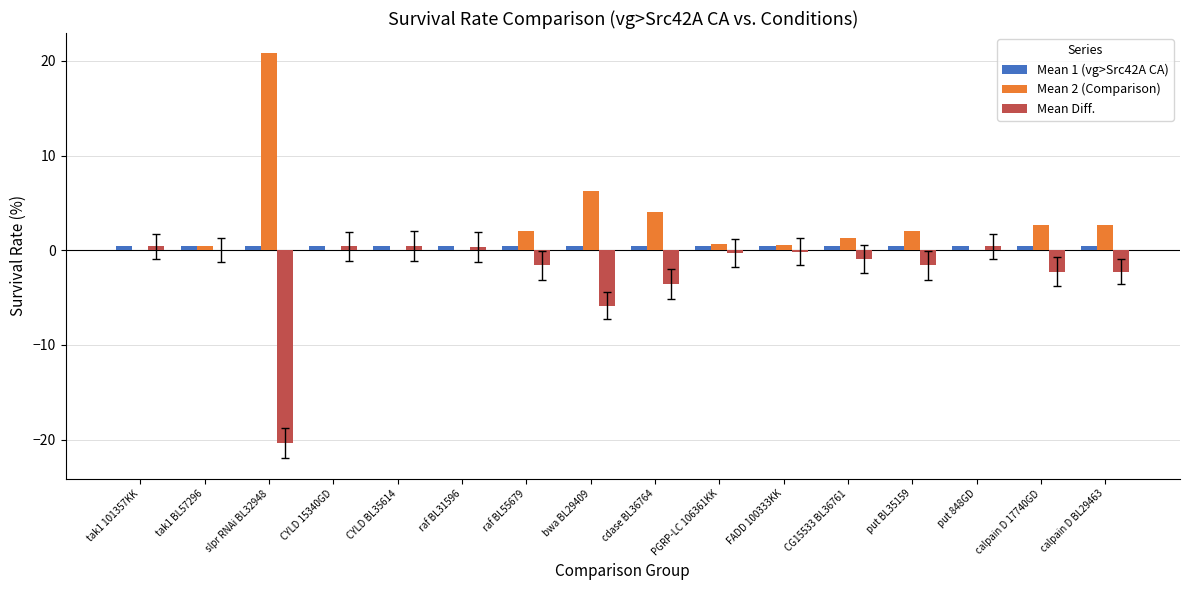

Which series has the largest total across all categories?

Mean 2 (Comparison)